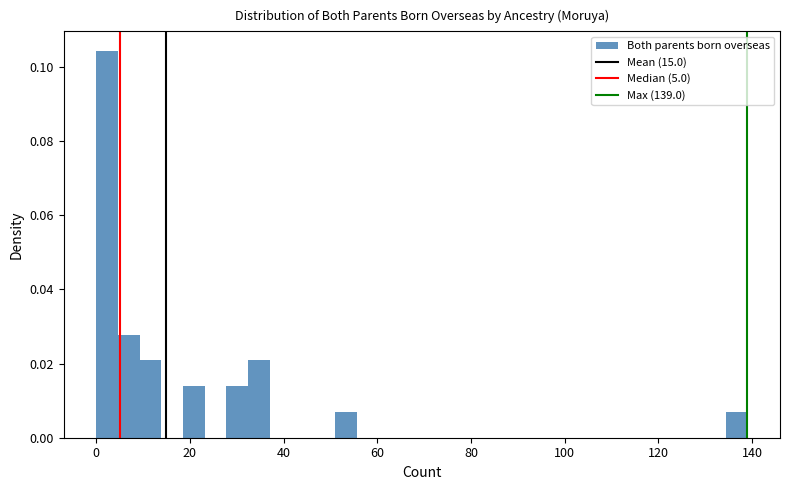

Around what value on the x-axis is the tallest bar? Give the approximate position of its centre, as read against the axis.

2